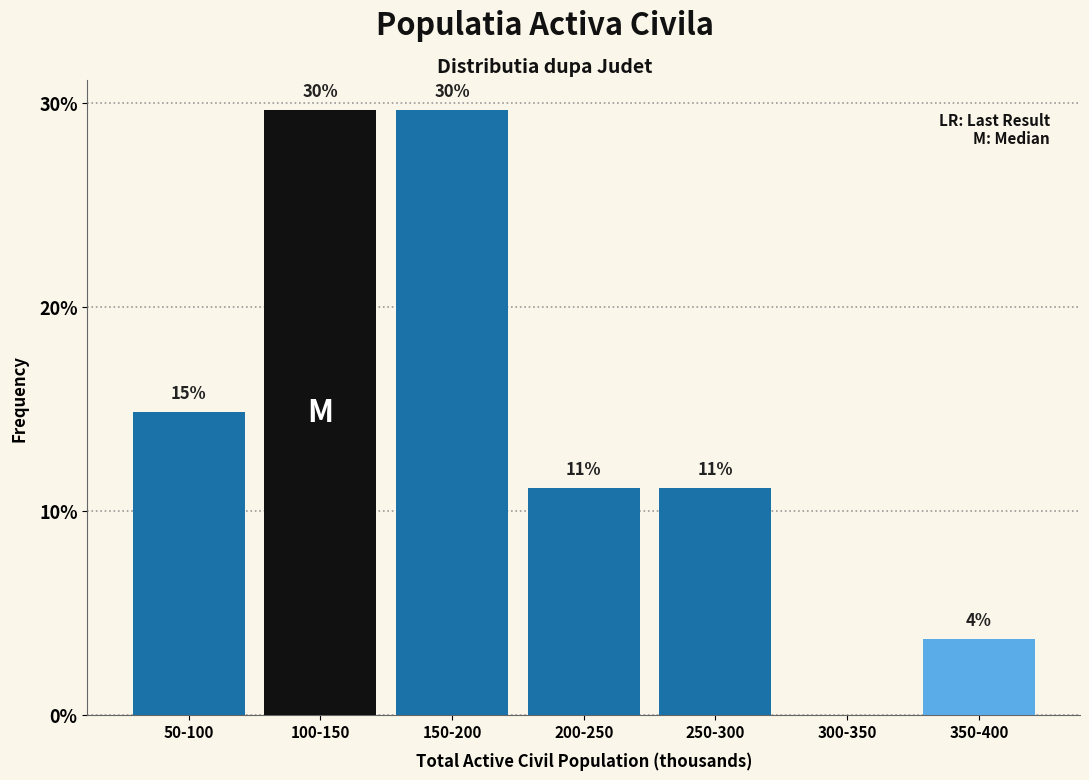

Are the bars horizontal?

No